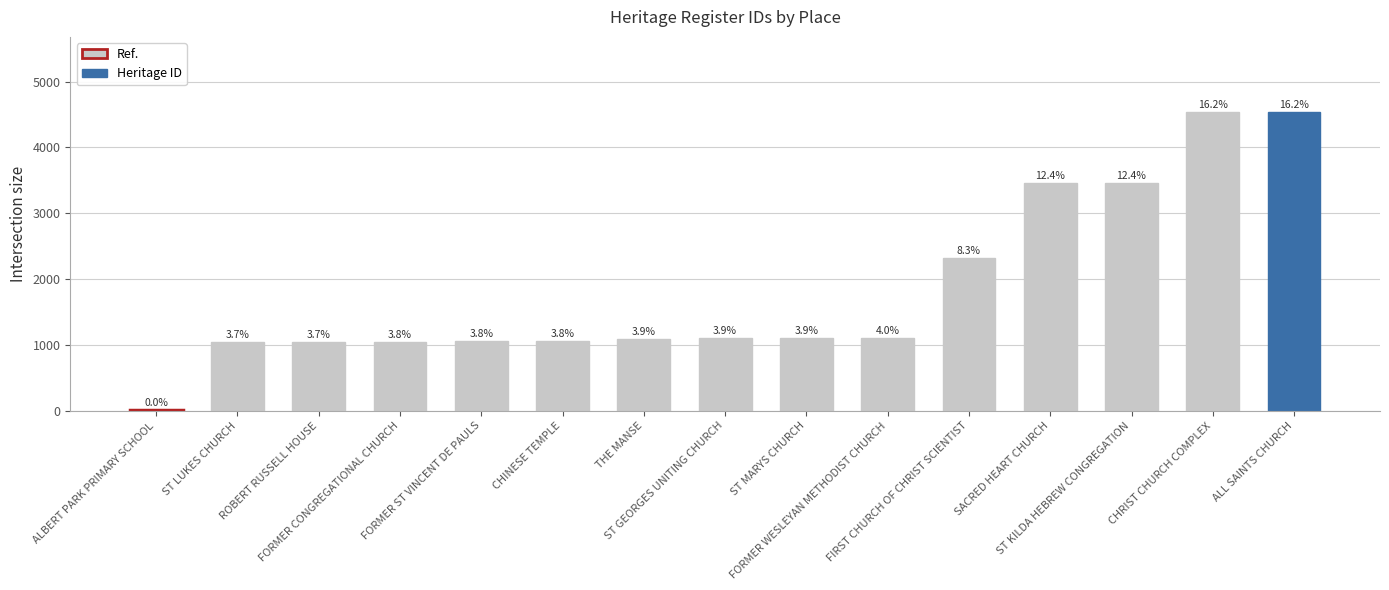

What is the average value?

1869